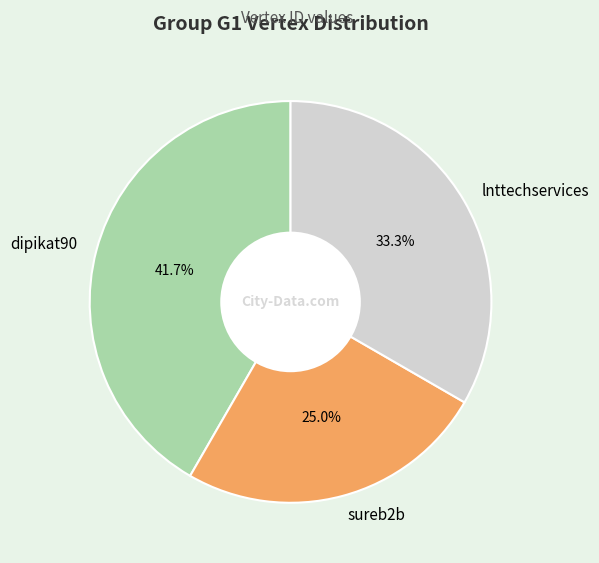

Rank the categories by value from highest to lowest.

dipikat90, lnttechservices, sureb2b